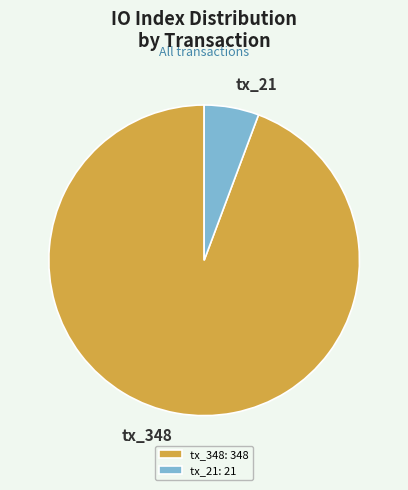

Which has a higher value, tx_21 or tx_348?

tx_348